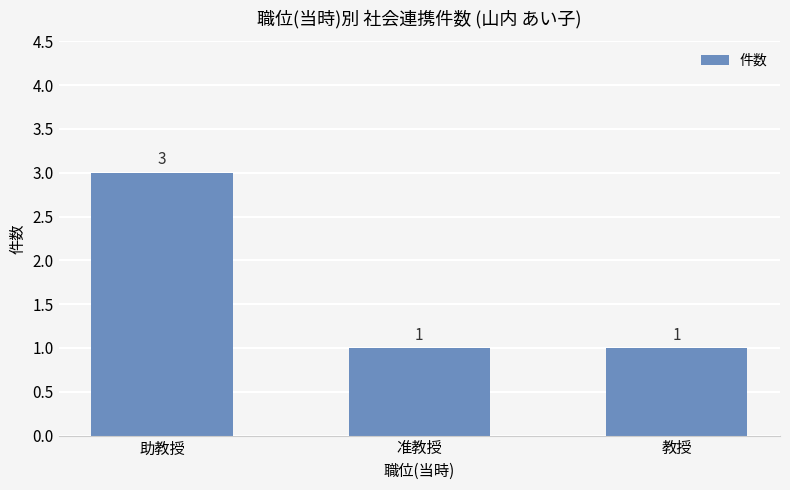

What is the average value?

2